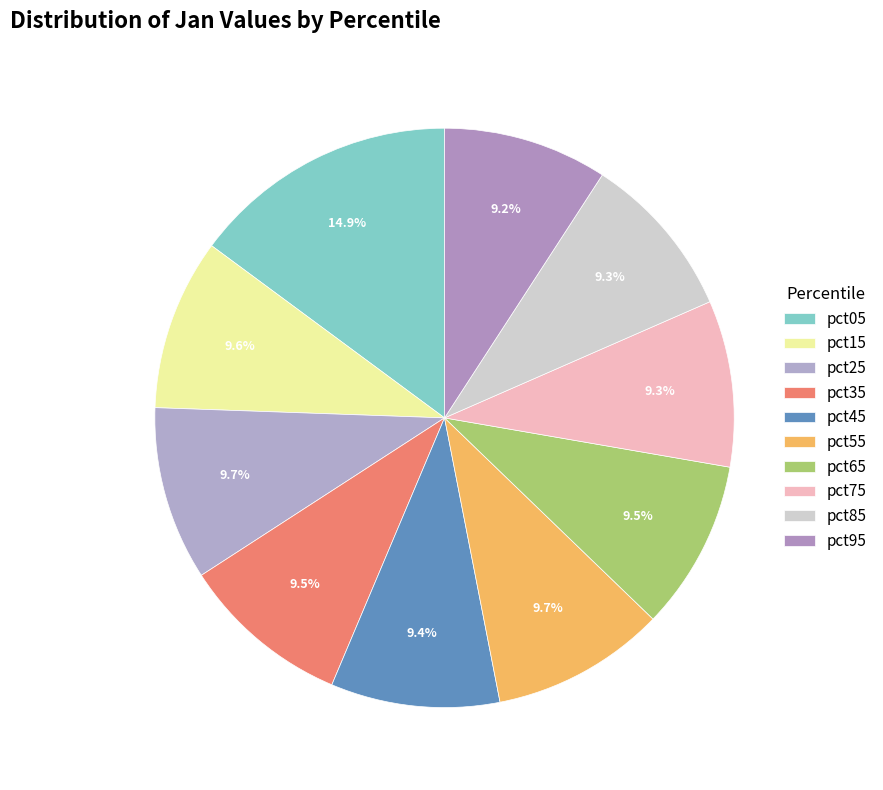

Is it true that pct25 is 1% of the pie?

False